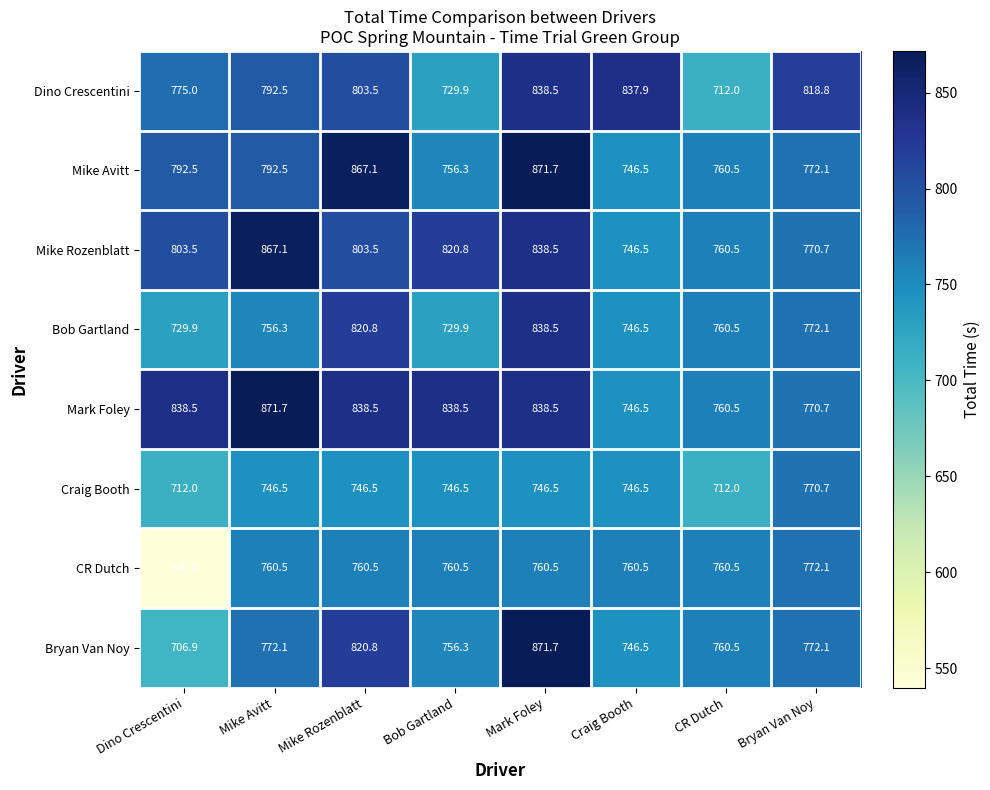

At which label does Bob Gartland first exceed 760?

Mike Rozenblatt